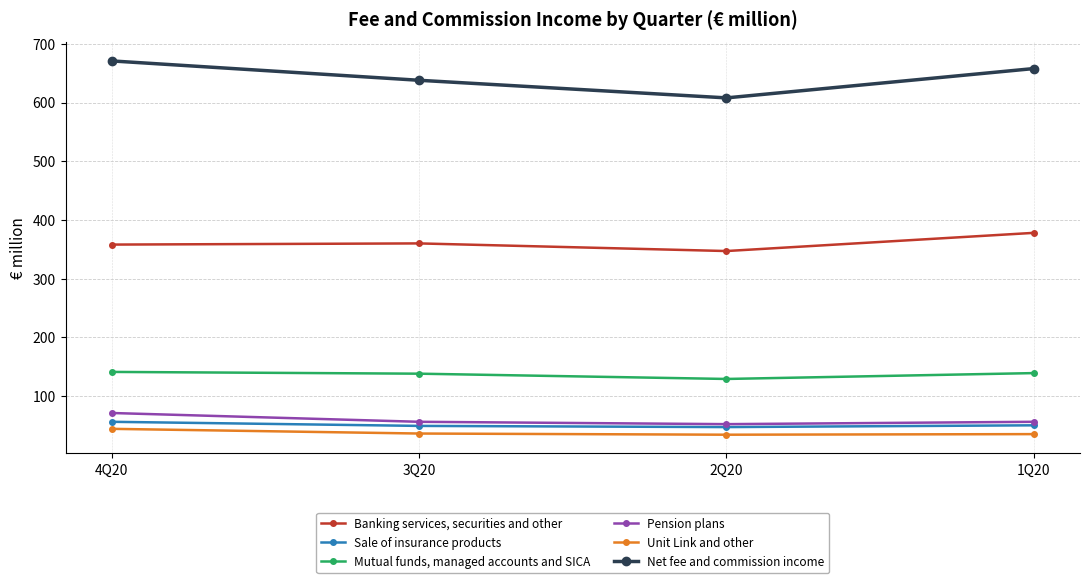

What are all the series names shown in the legend?

Banking services, securities and other, Sale of insurance products, Mutual funds, managed accounts and SICA, Pension plans, Unit Link and other, Net fee and commission income